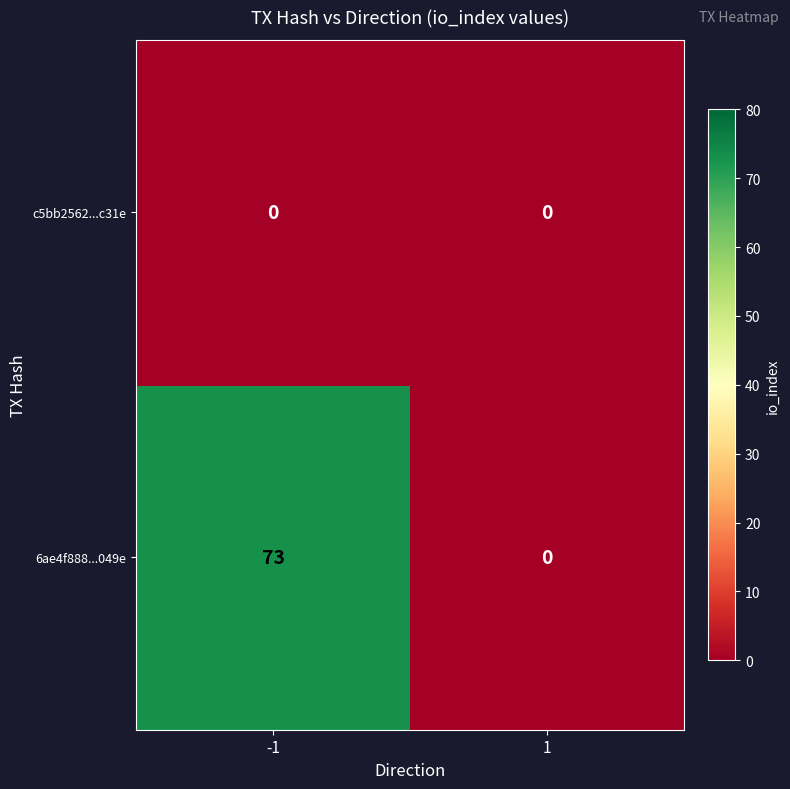

What is the approximate value of 6ae4f888...049e at -1, to the nearest 5?

75